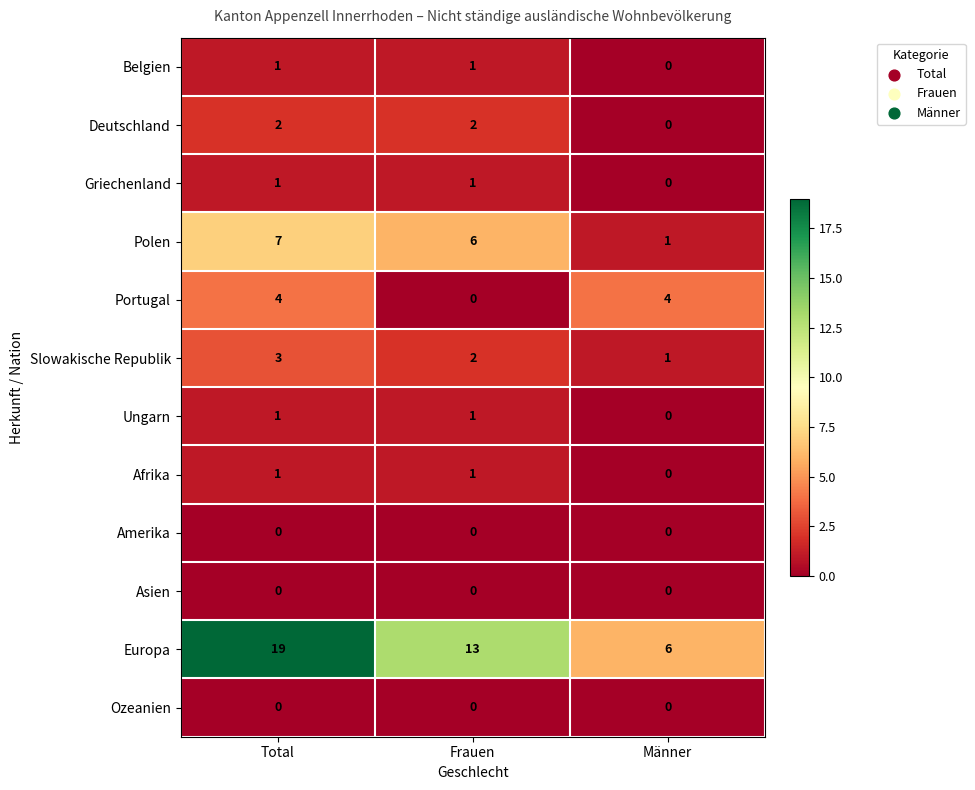

Which series has the widest spread of values?

Europa